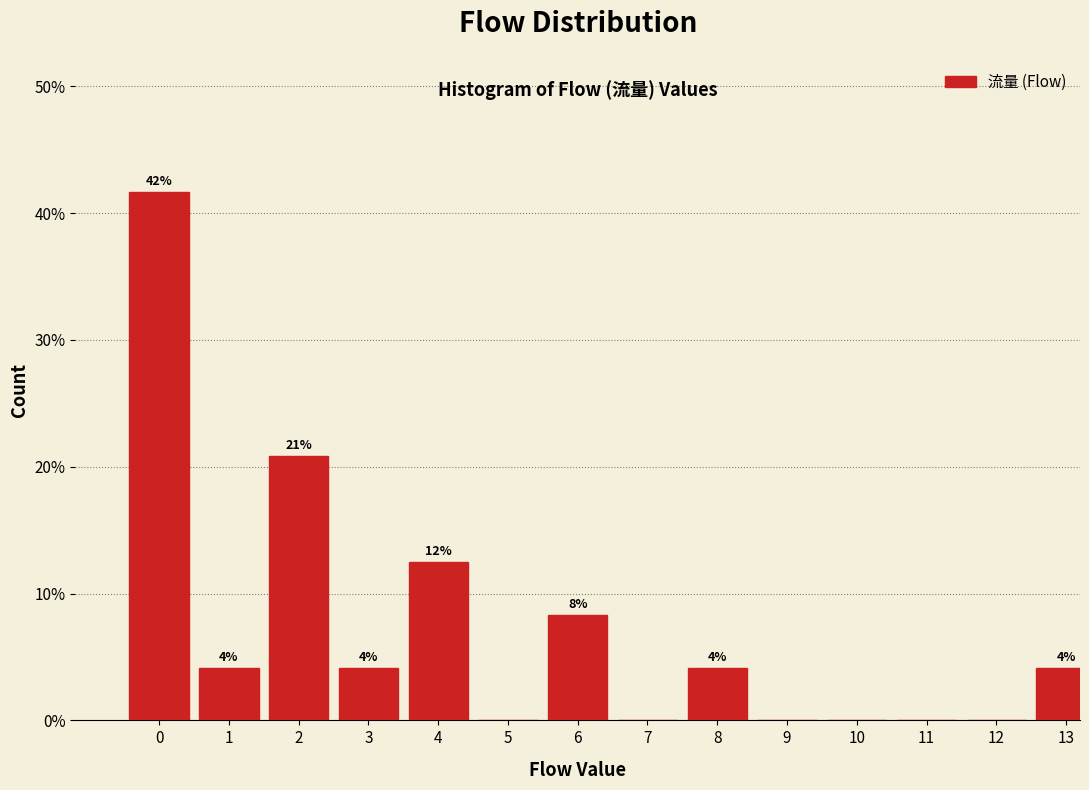

Are the bars horizontal?

No